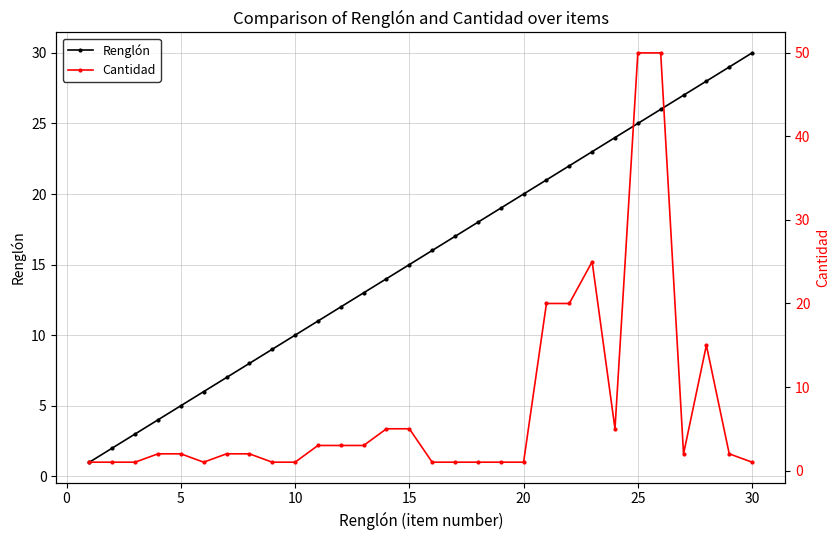

Which category has the highest value in the Renglón series?

30